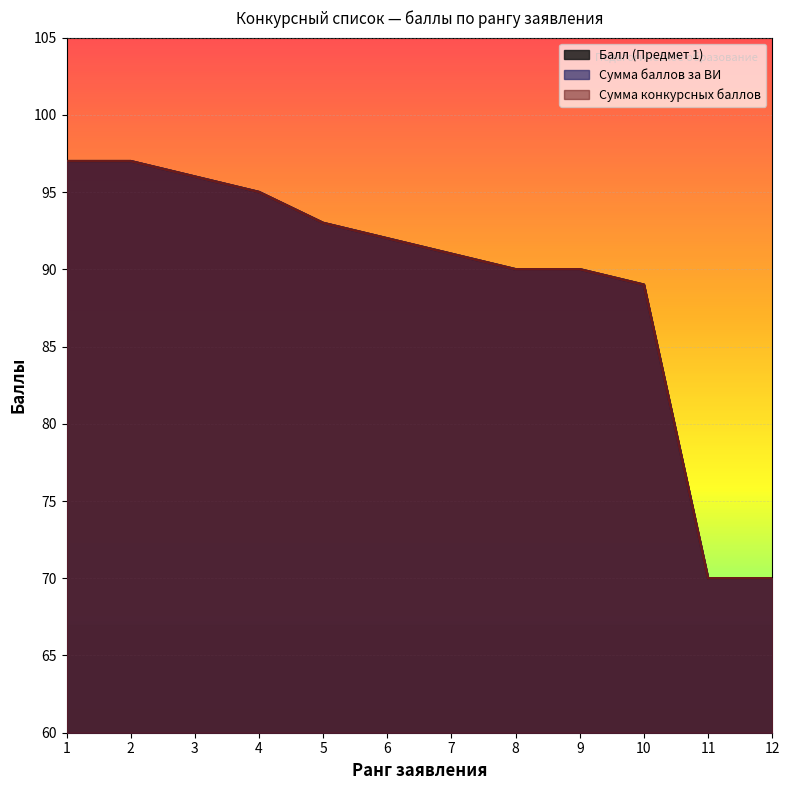

Rank the series at 8 from lowest to highest value.

Балл (Предмет 1), Сумма баллов за ВИ, Сумма конкурсных баллов